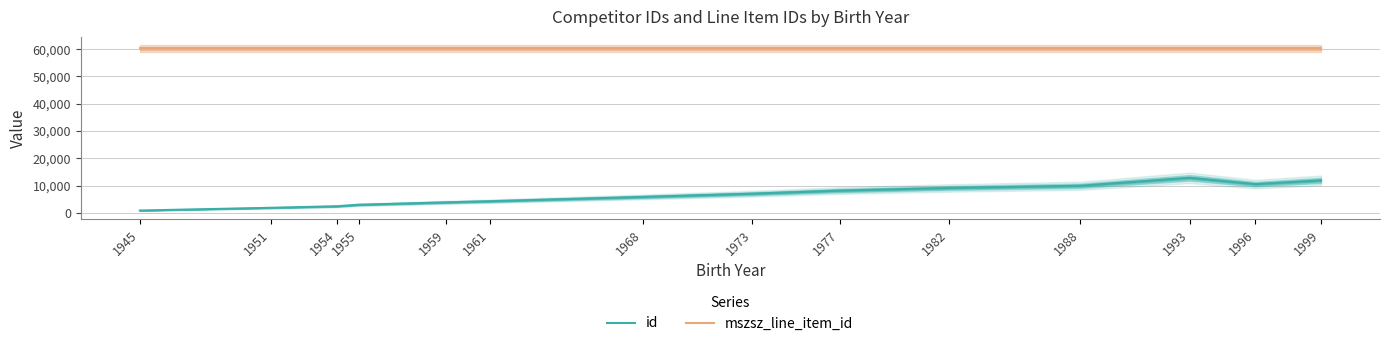

Which series changed the most between 1982 and 1993?

id